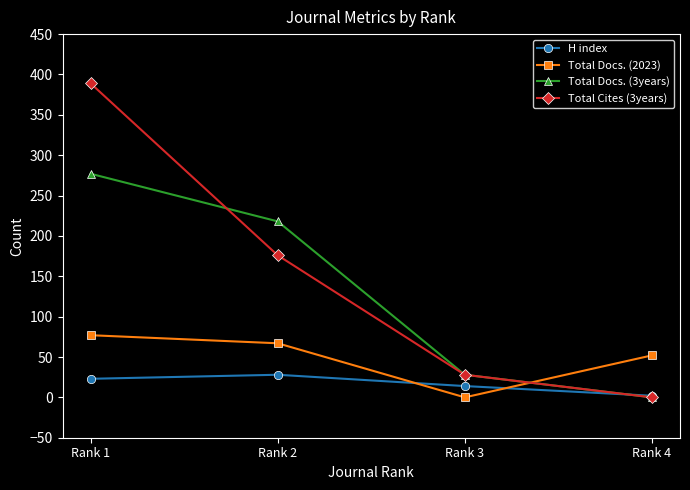

Which series has the largest total across all categories?

Total Cites (3years)